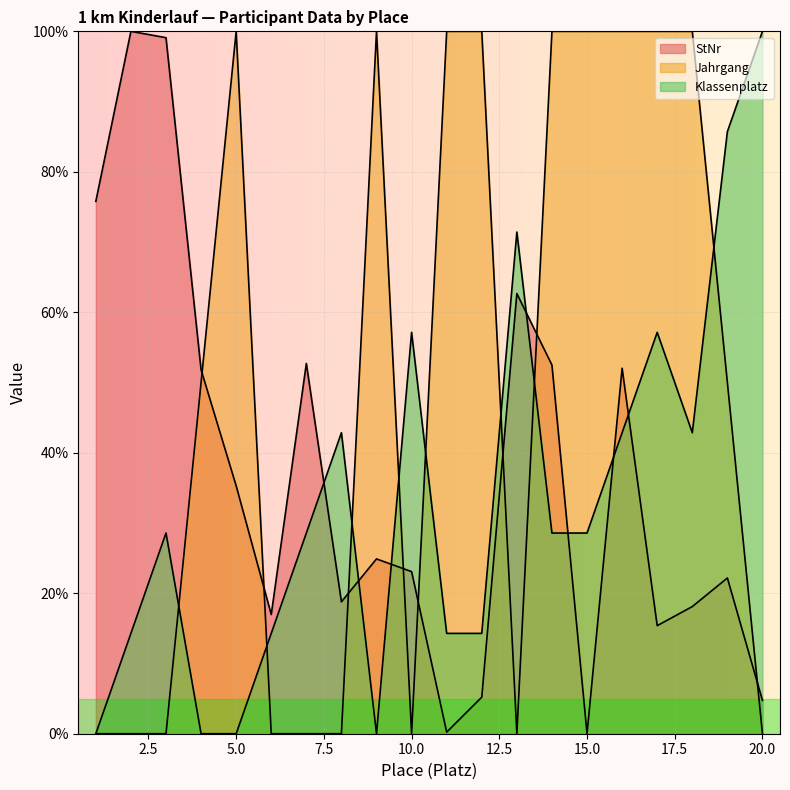

At which label does Klassenplatz first exceed 28?

3